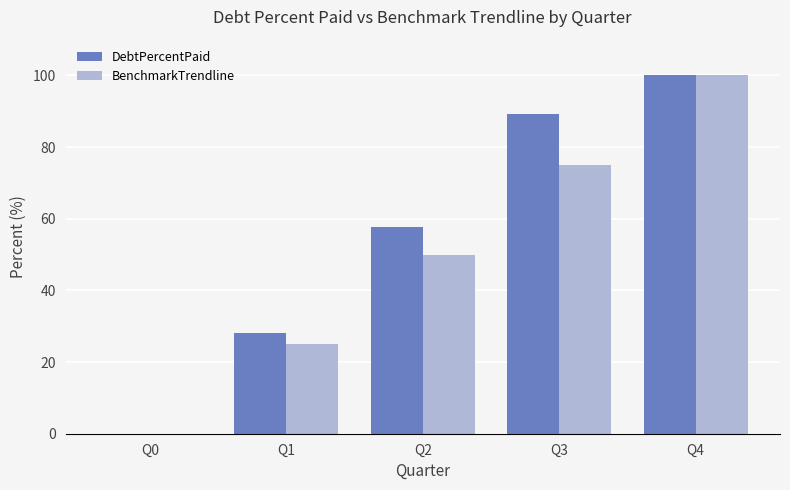

Reading left to right, transcribe all the data shown in this chart.

DebtPercentPaid: 0.0	28.0	57.7	89.1	100.0
BenchmarkTrendline: 0.0	25.0	50.0	75.0	100.0